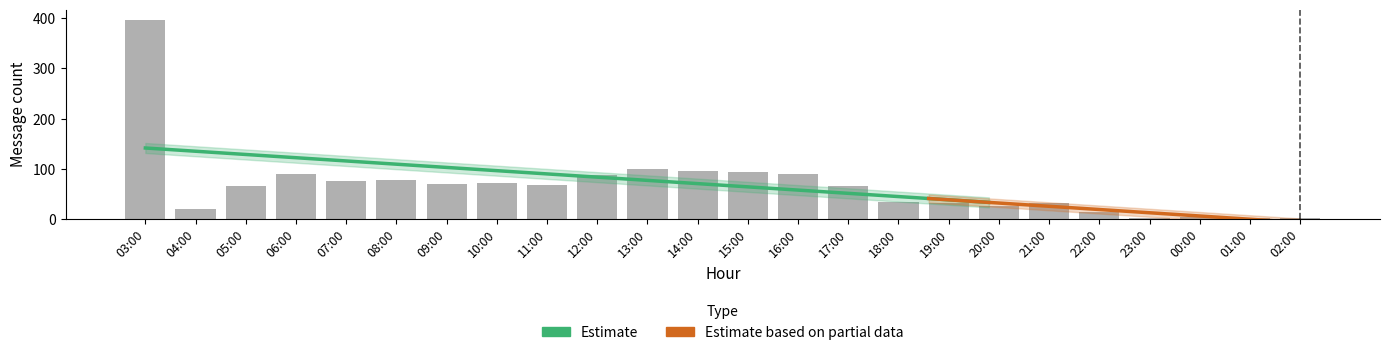

What is the sum of all values?

1607